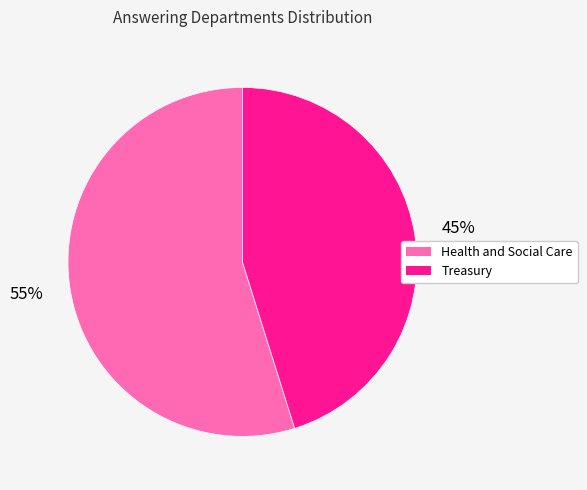

Is it true that Treasury is 34% of the pie?

False